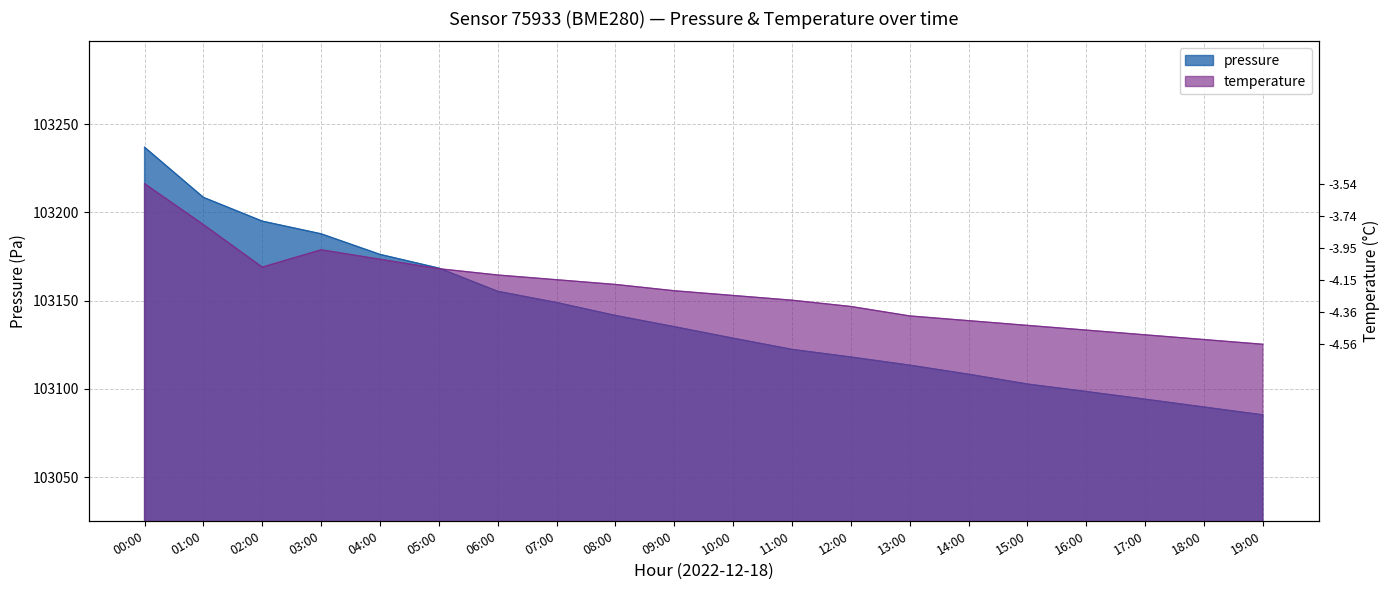

What is the label of the 16th point from the left?

15:00